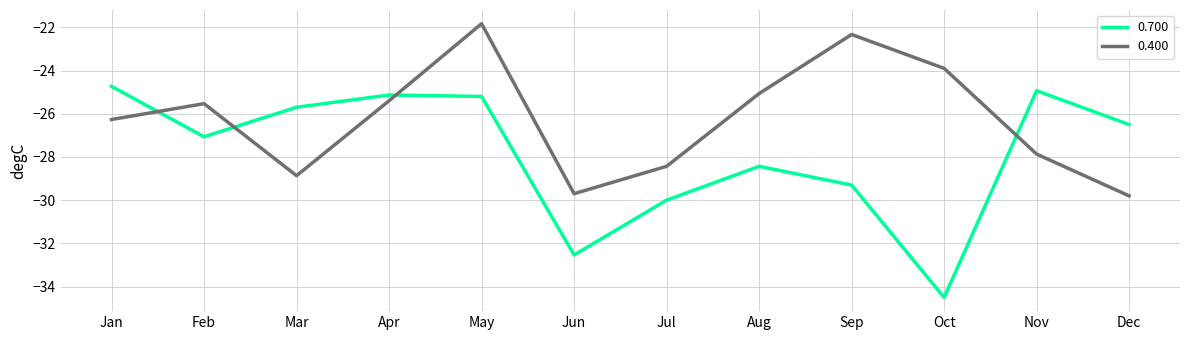

What value does the 0.400 series have at Aug?

-25.1